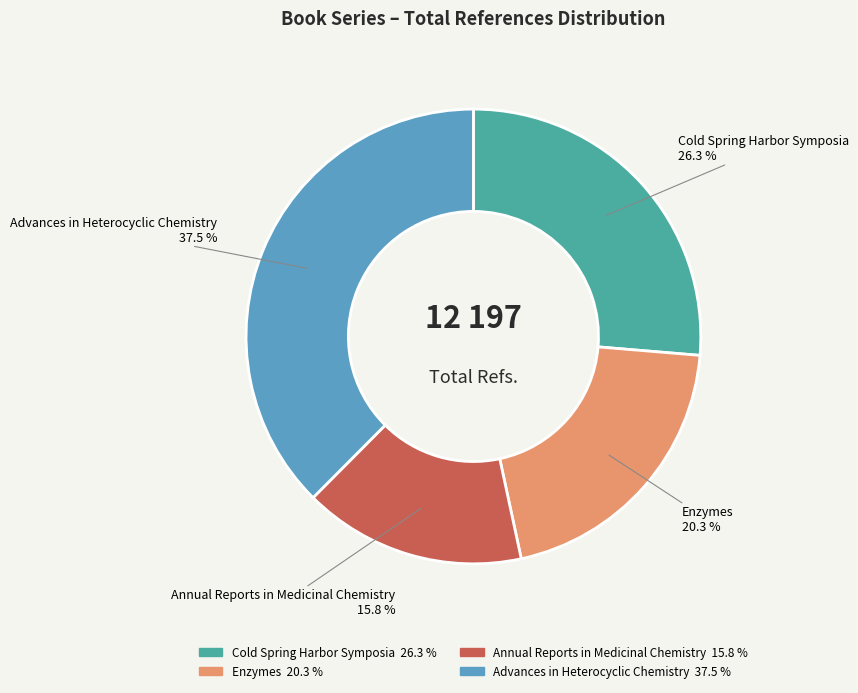

What percentage is NOT represented by Cold Spring Harbor Symposia?

73.7%